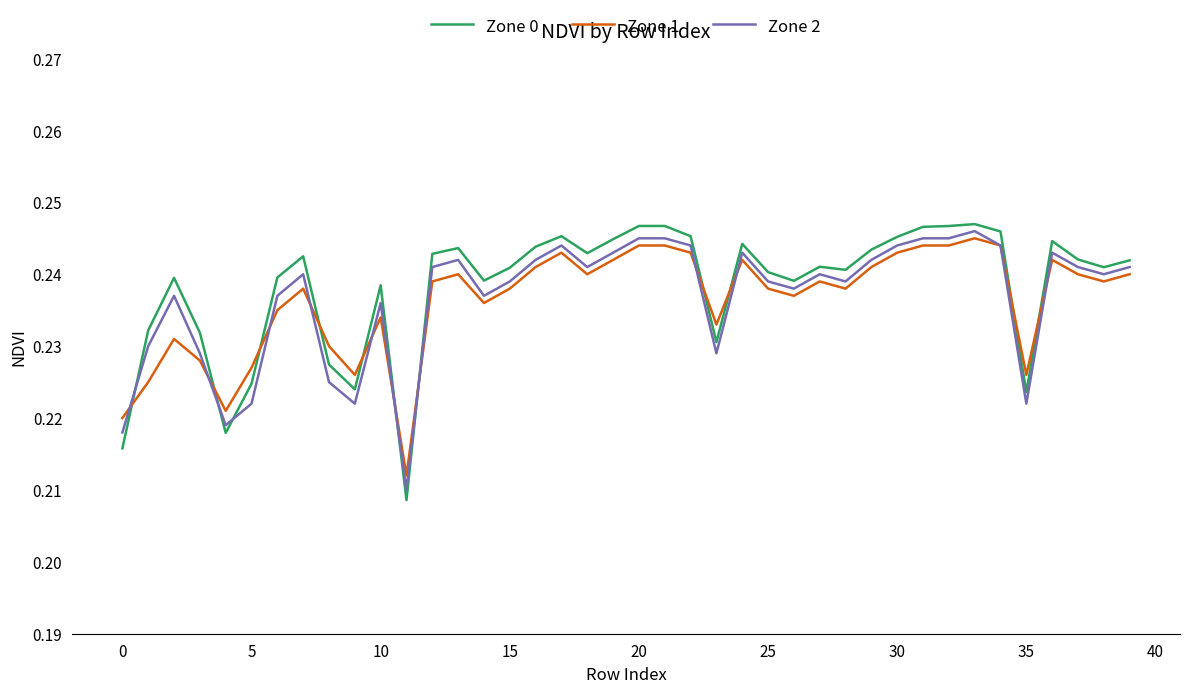

Which series has the widest spread of values?

Zone 0